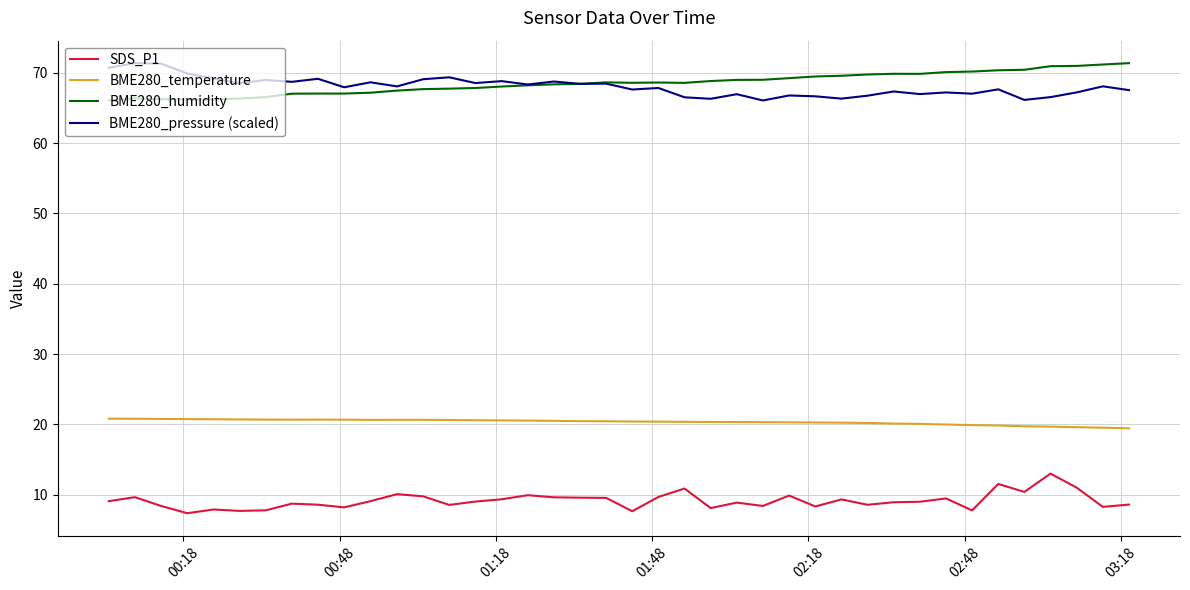

True or false: SDS_P1 and BME280_pressure (scaled) intersect in this chart.

False